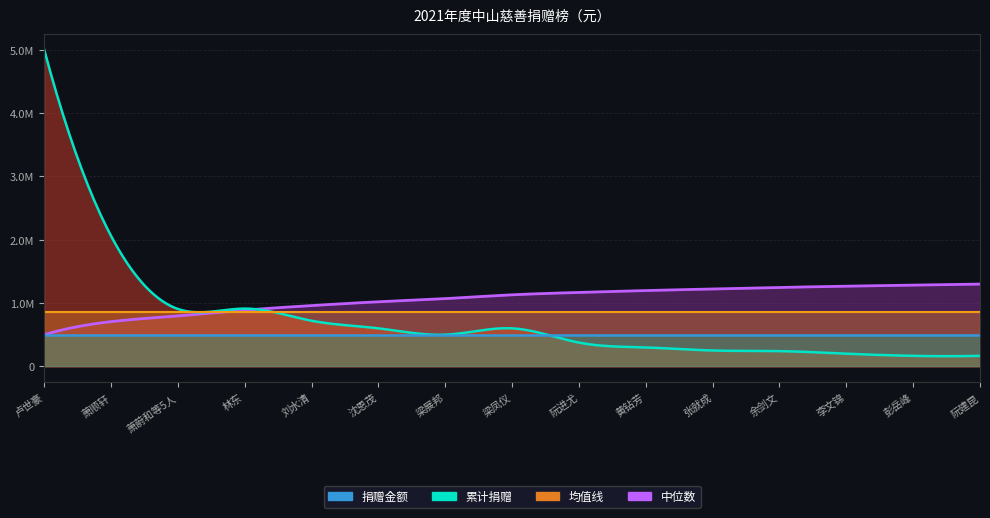

Reading left to right, what are all the values shown in this chart?

5000000	2059400	906191	912000	719999	600000	500000	600000	375000	298000	250000	240000	200000	165440	165440